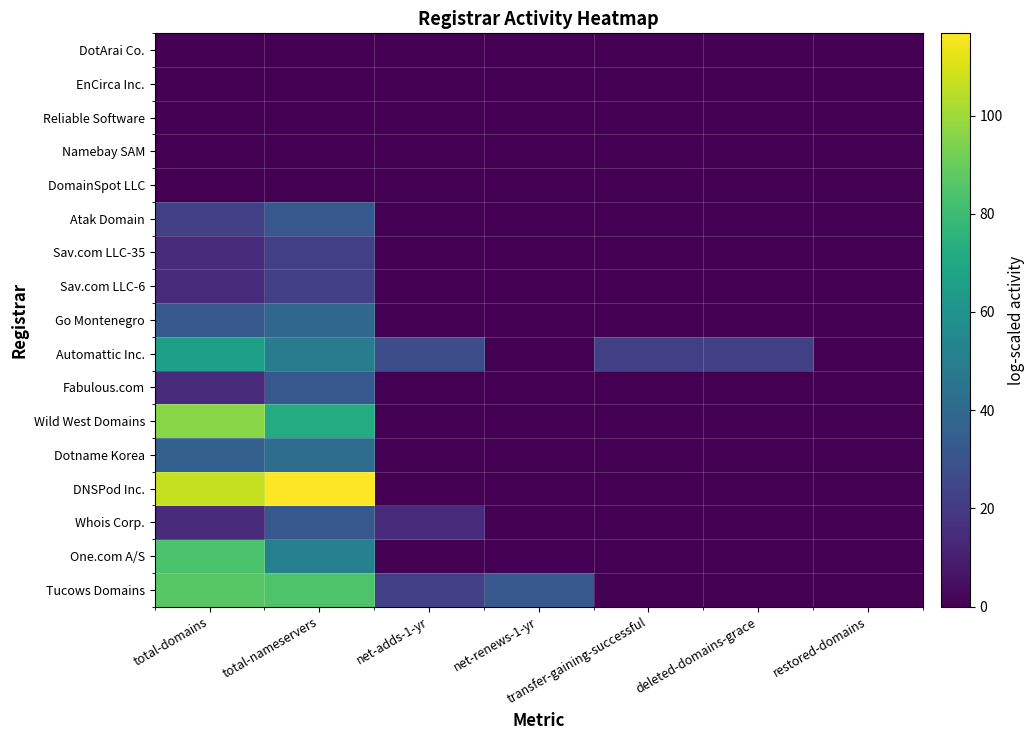

What is the total value across all series at net-renews-1-yr?

32.2